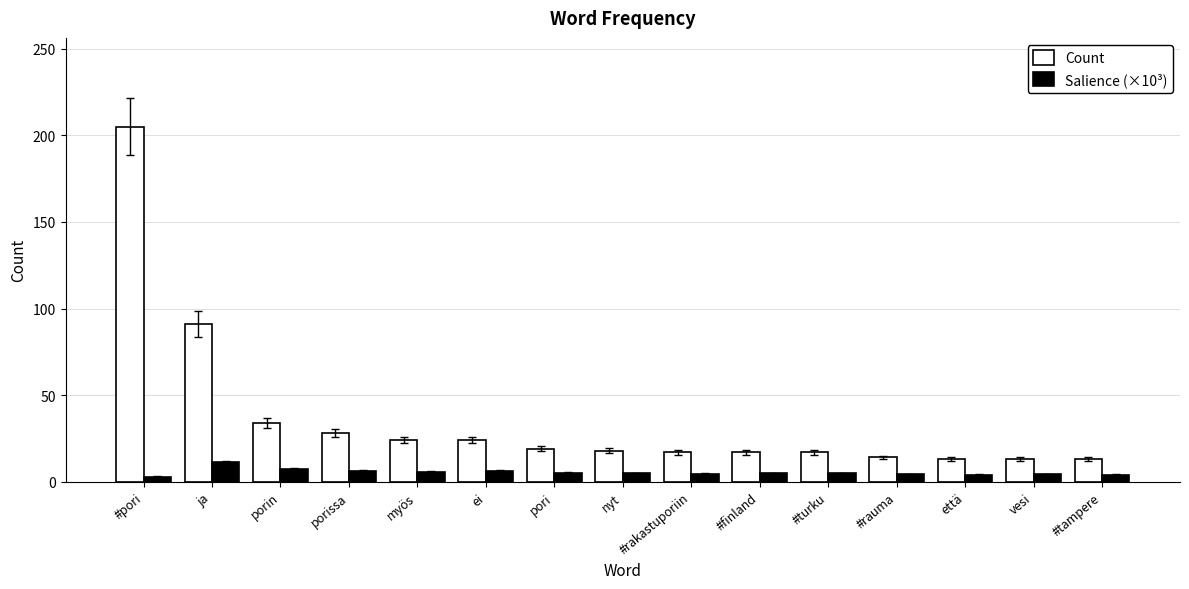

Which series has the largest range (max minus min)?

Count